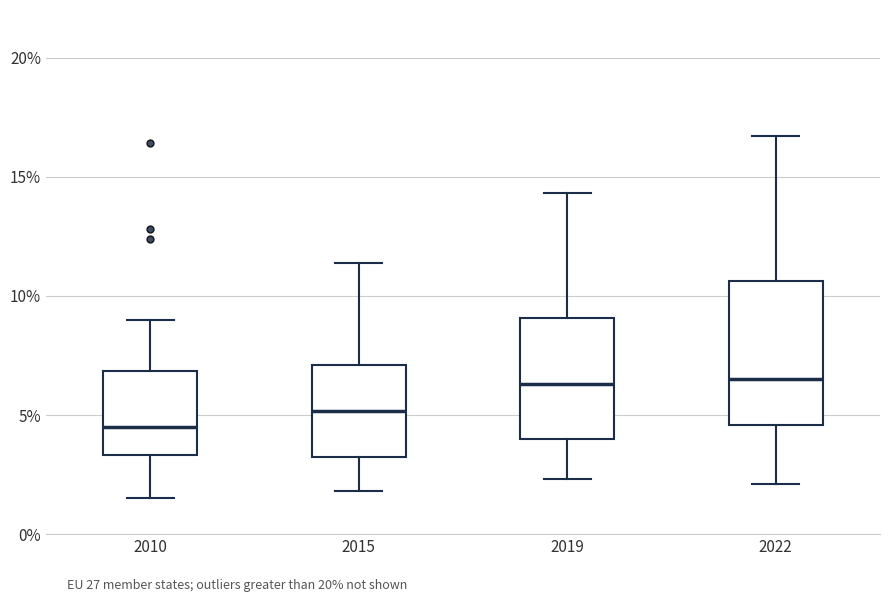

Reading left to right, transcribe this box plot: for each box, give where its median line is, the range the box spans, and where its two whiskers end, as read against the y-axis. The values are not printed on the chart, so give them approximately, as read against the axis.

2010: median 4.5, box 3.5 to 7.0, whiskers 1.5 to 9.0
2015: median 5.0, box 3.5 to 7.0, whiskers 2.0 to 11.5
2019: median 6.5, box 4.0 to 9.0, whiskers 2.5 to 14.5
2022: median 6.5, box 4.5 to 10.5, whiskers 2.0 to 16.5